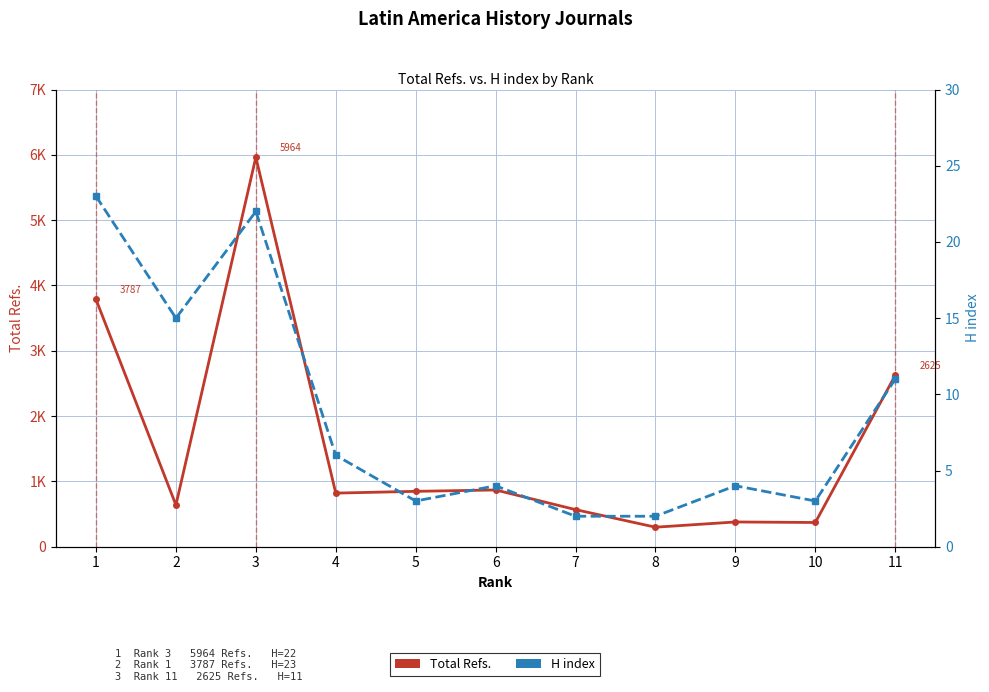

Which series has the widest spread of values?

Total Refs.